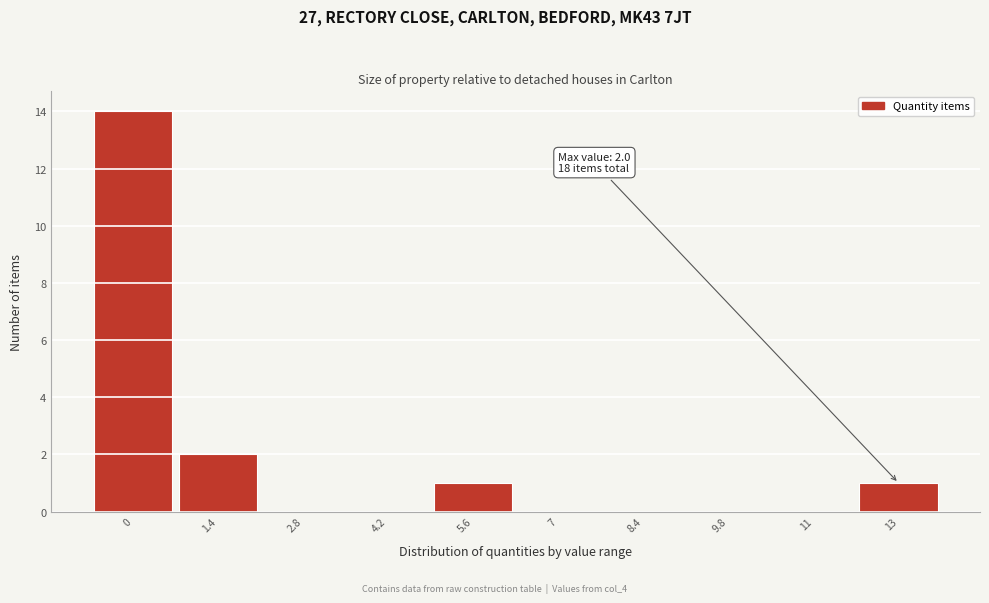

Reading left to right, list all the values displayed in this chart.

0=14	1.4=2	2.8=0	4.2=0	5.6=1	7=0	8.4=0	9.8=0	11=0	13=1